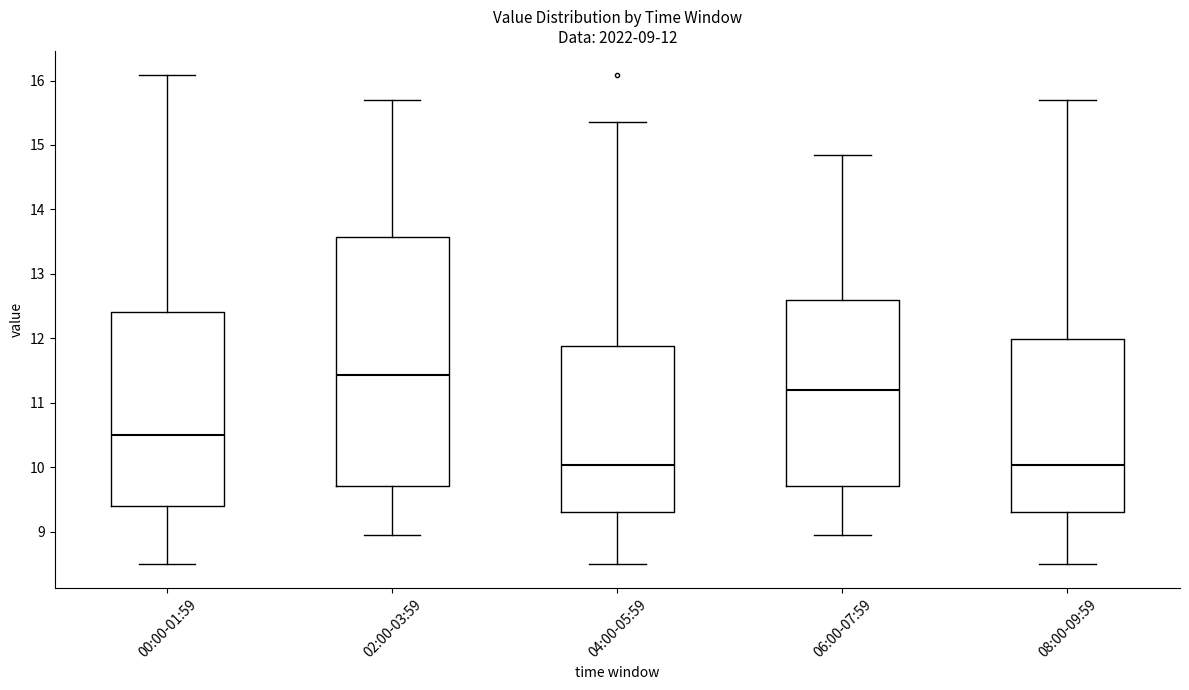

Comparing the boxes themselves (not the whiskers), which one is the tallest?

02:00-03:59